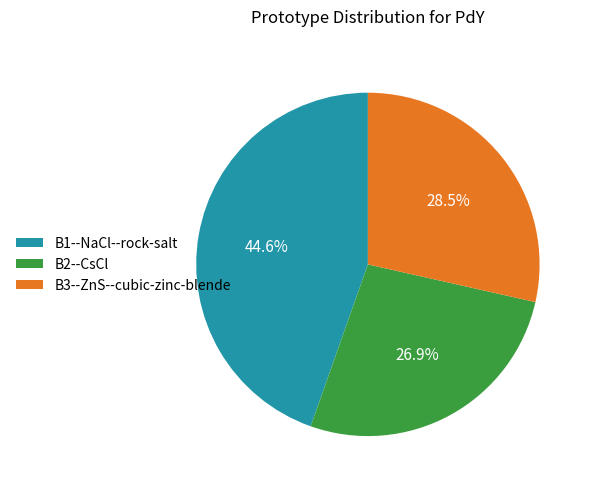

Does any single category account for the majority?

No